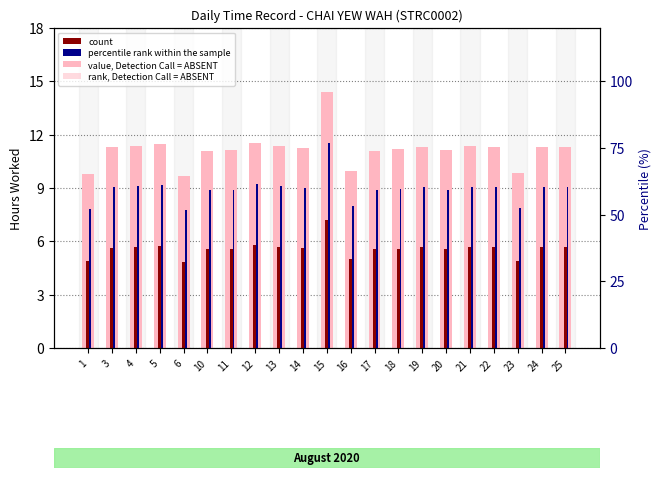

Is it true that rank, Detection Call = ABSENT equals 10.1 at 4?

False